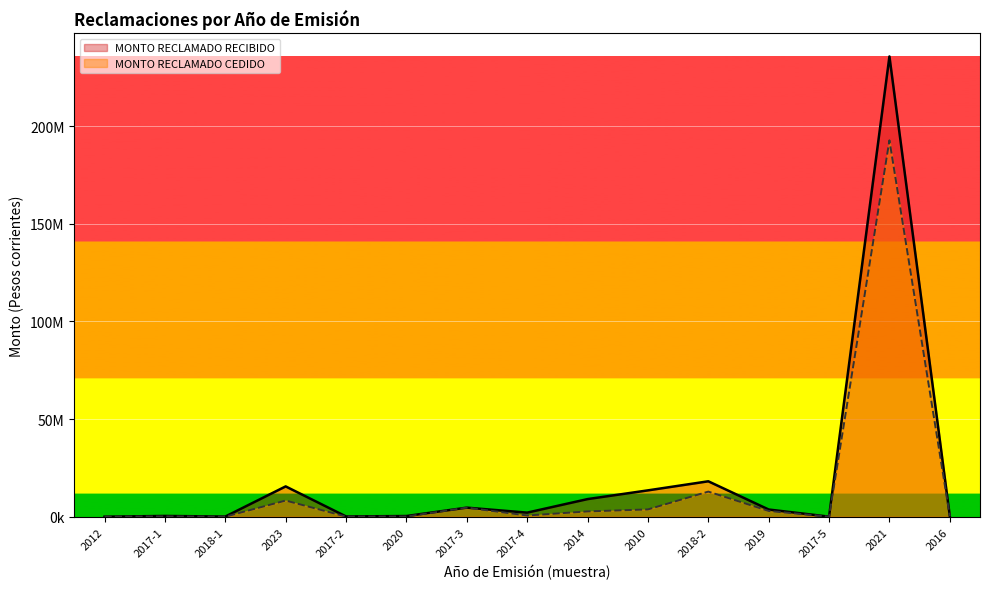

What is the value of the MONTO RECLAMADO RECIBIDO point at the 14th from the left?

235721835